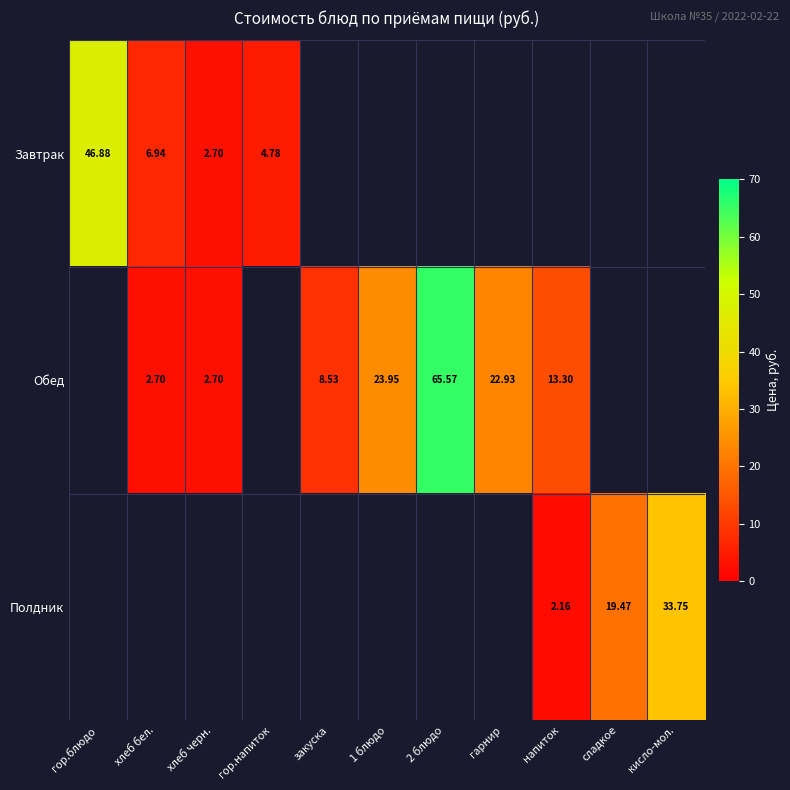

The Полдник series shows 33.8 at кисло-мол.. True or false?

True